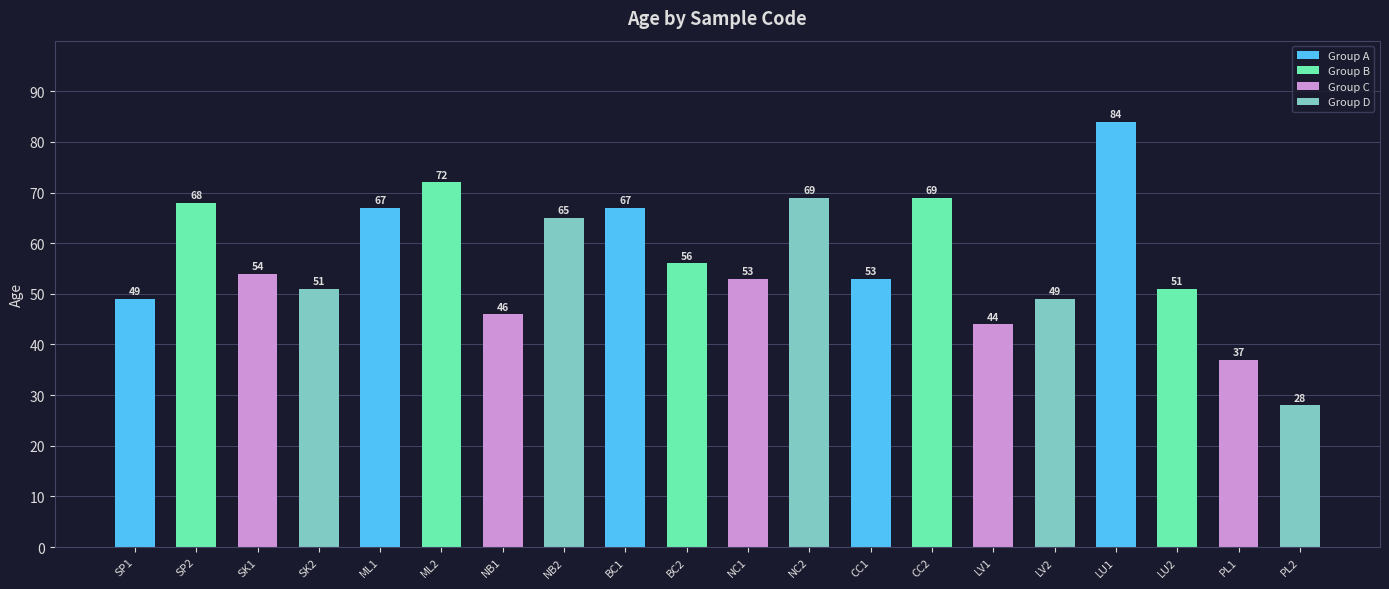

What is the change in value from SP1 to SK1?

+5